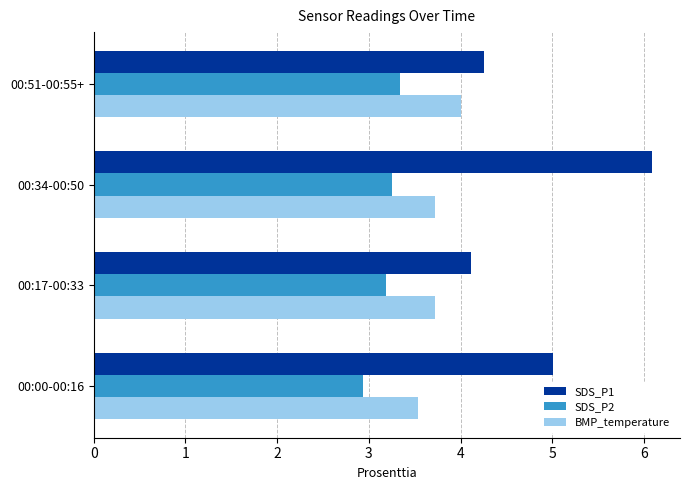

What is the difference between the maximum and minimum values in the BMP_temperature series?

0.5